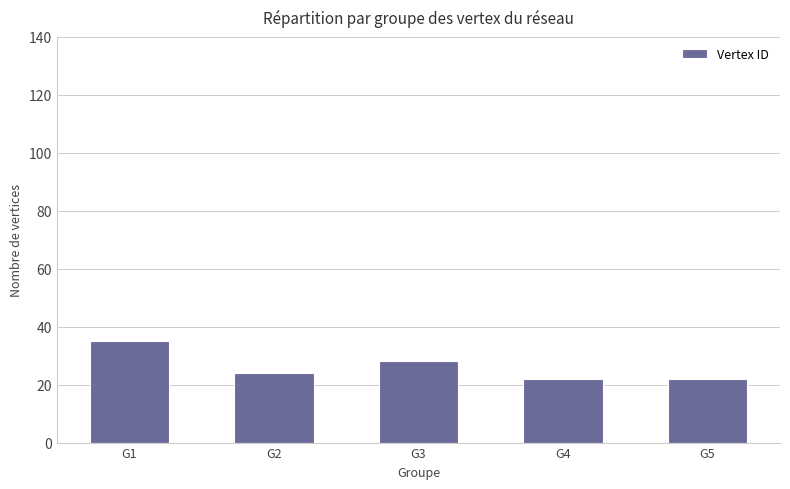

True or false: the data shows 24 at G2.

True